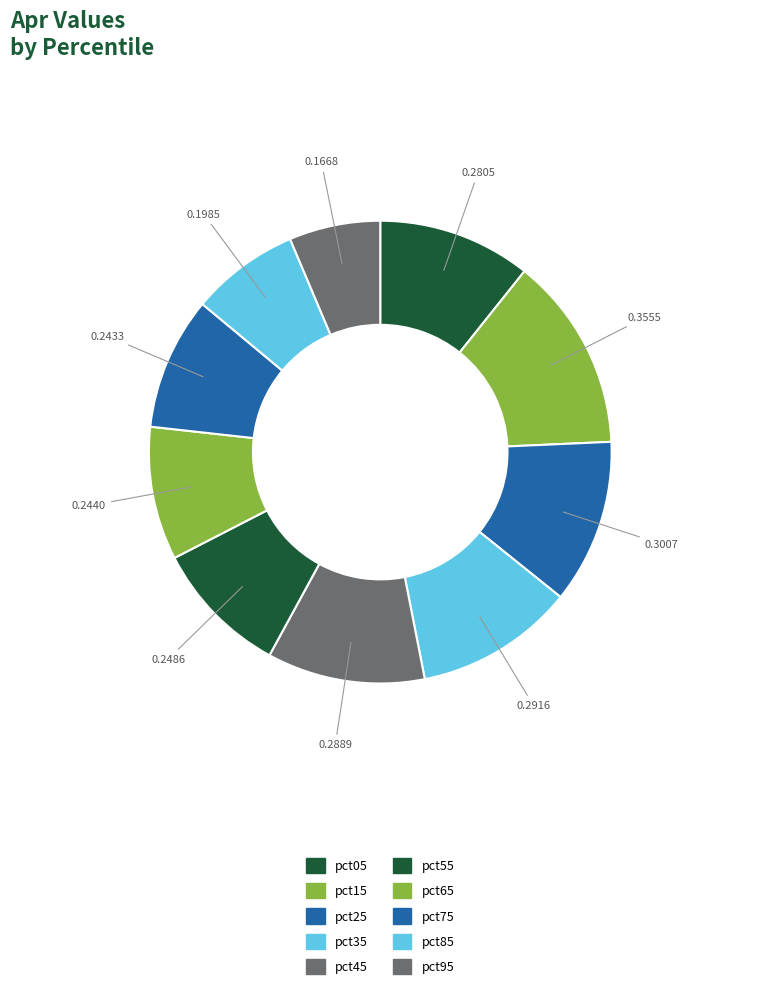

Combined, what portion of the pie is pct75 and pct35?

20.4%